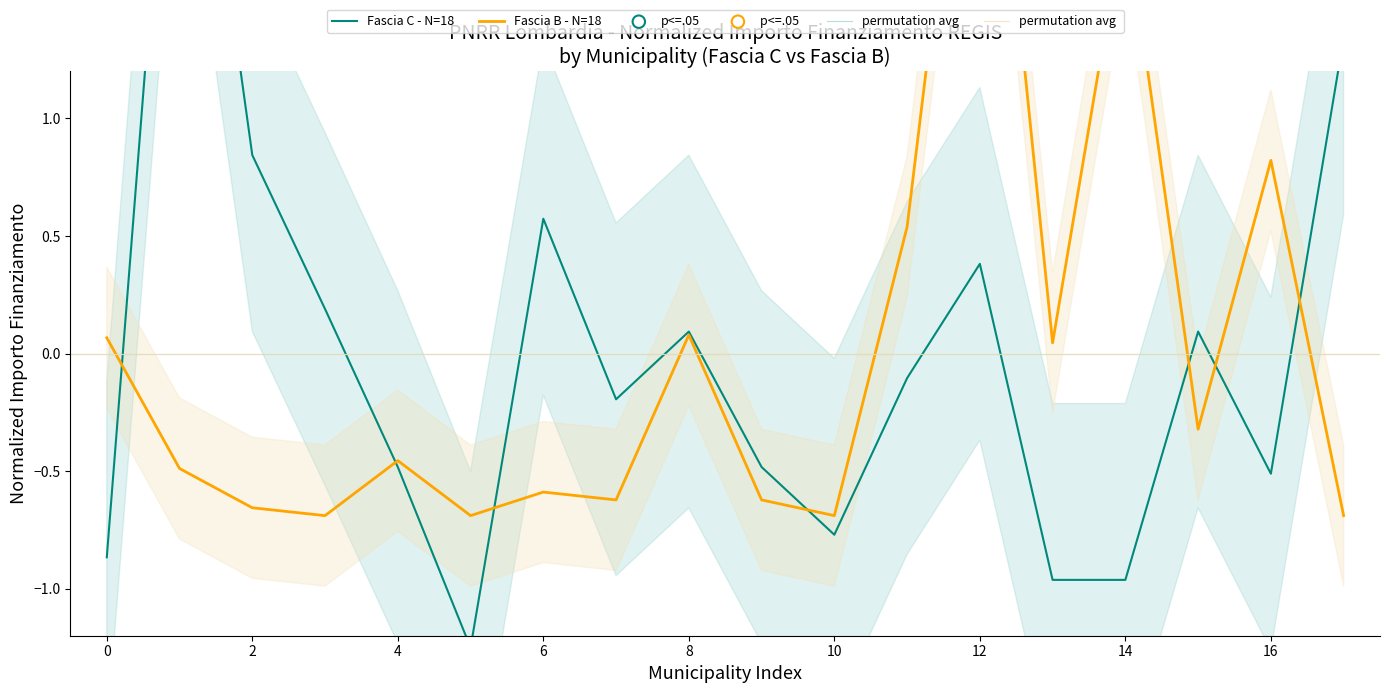

Which series contains the highest Y value?

Fascia B